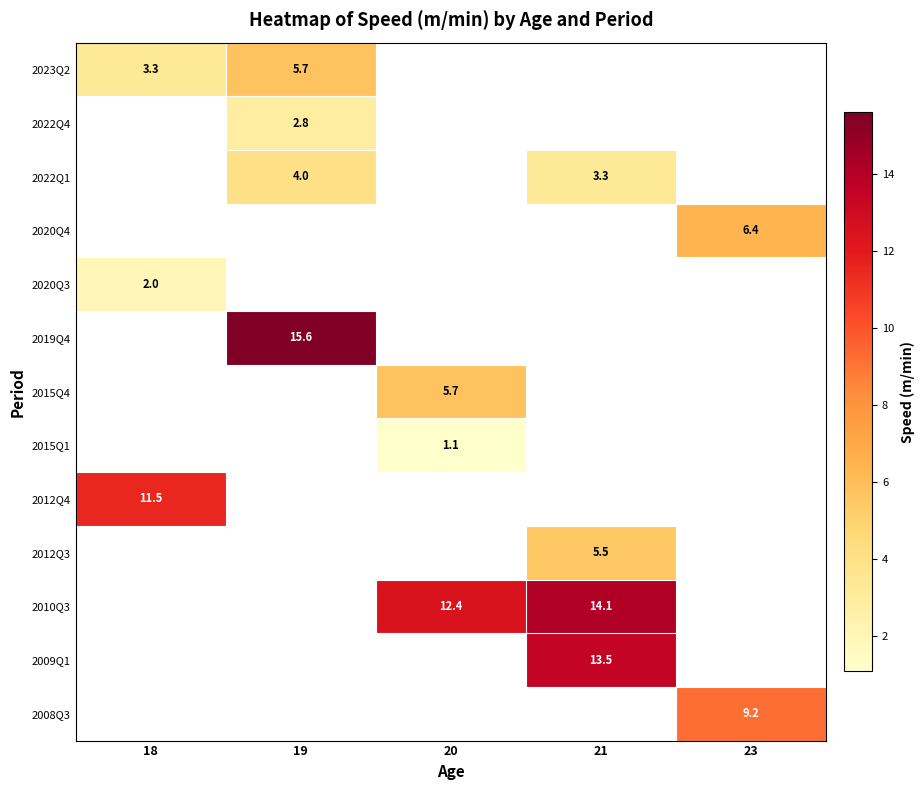

At which category does the chart reach its minimum across all series?

20